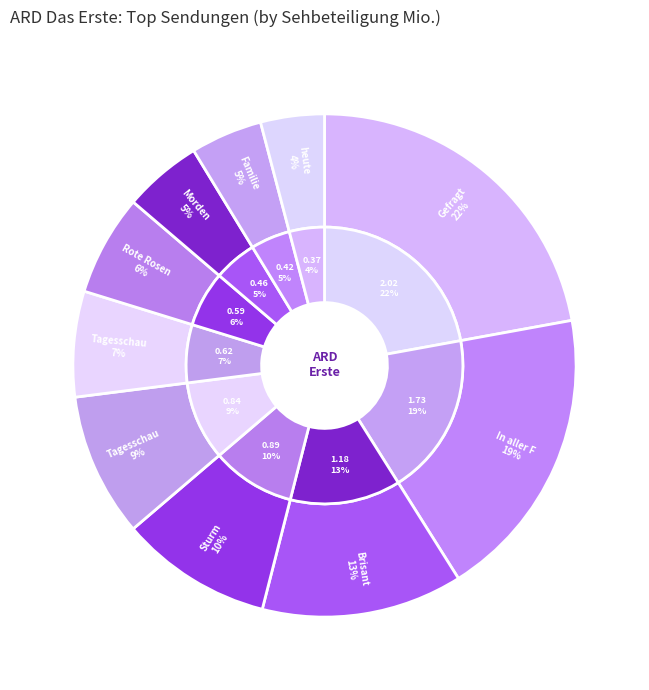

To the nearest percent, what is the difference between the Sturm der Liebe Folge 4418 and Tagesschau slice percentages?

1%